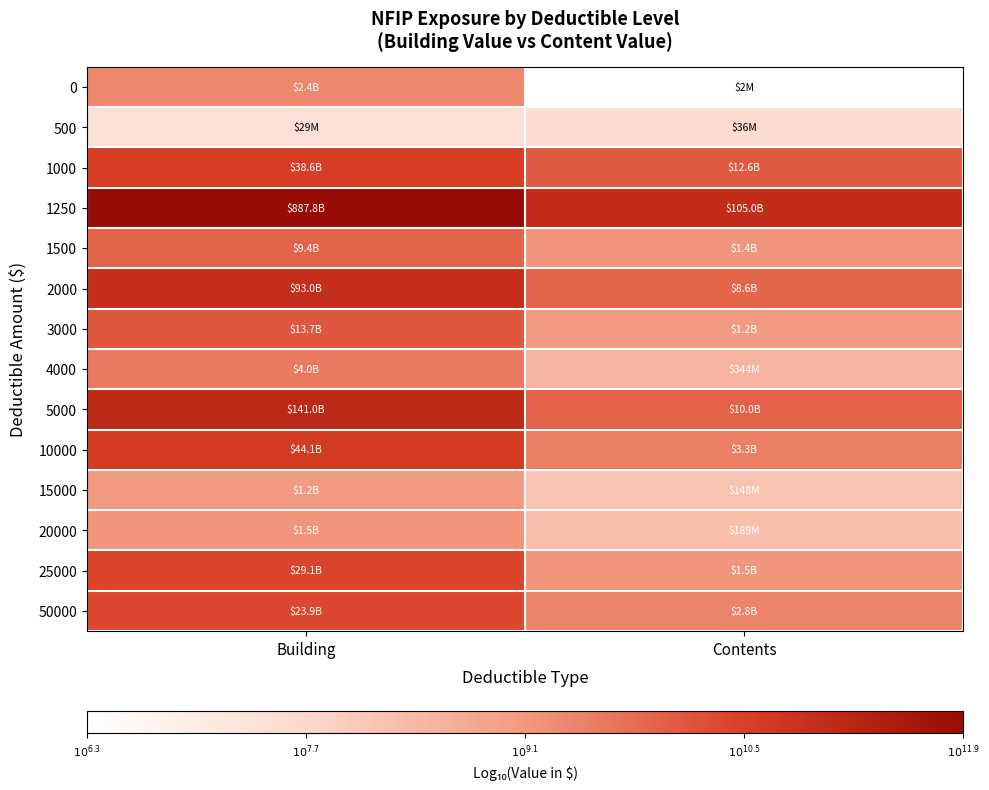

At how many categories does at least one series exceed 7?

2